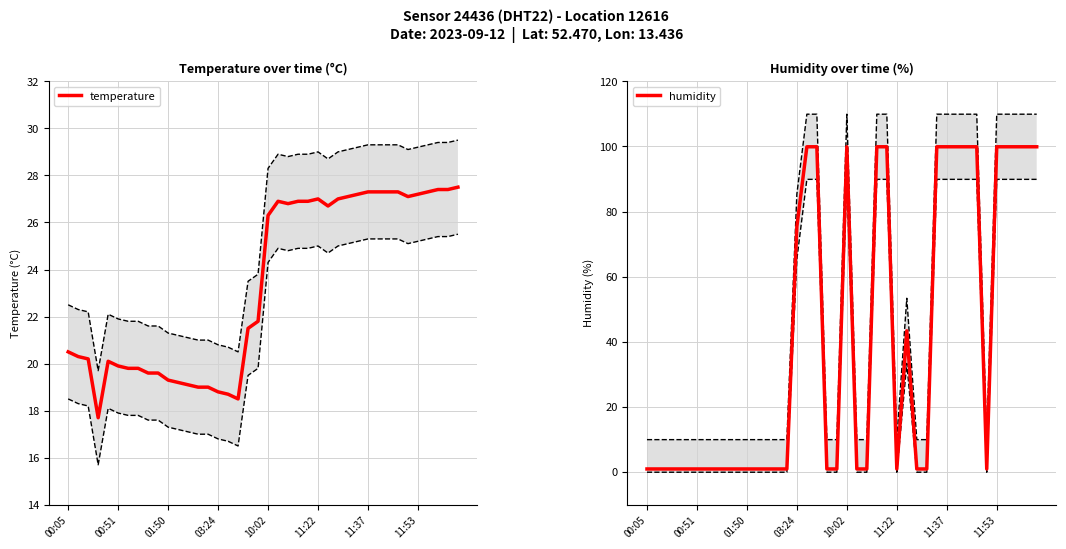

What is the maximum value for temperature?

27.5